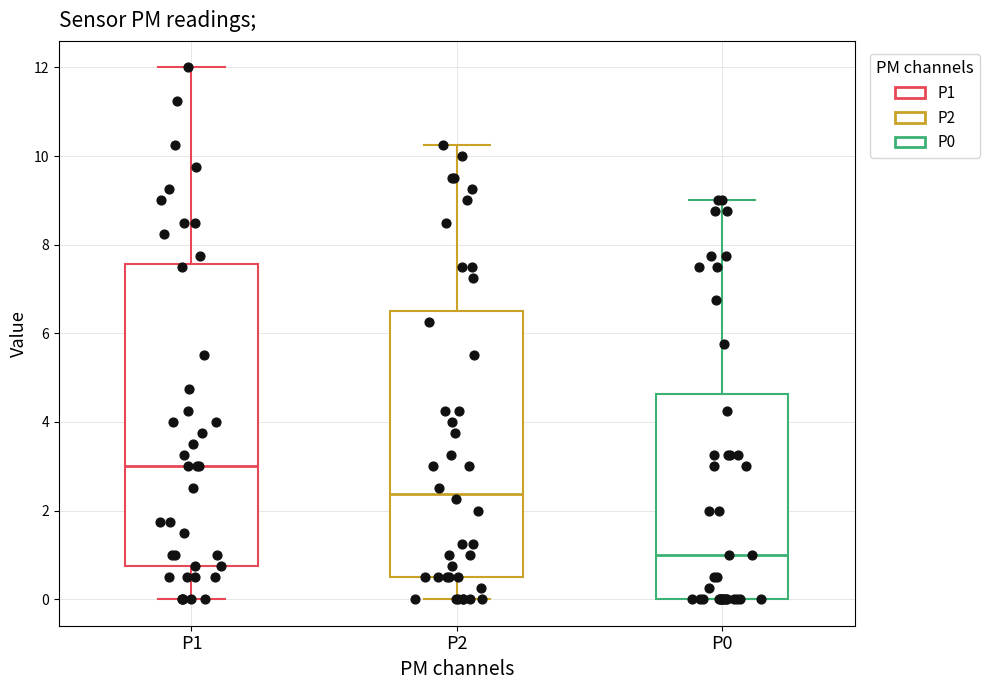

Which box is the tallest, from its lower edge to its upper edge?

P1